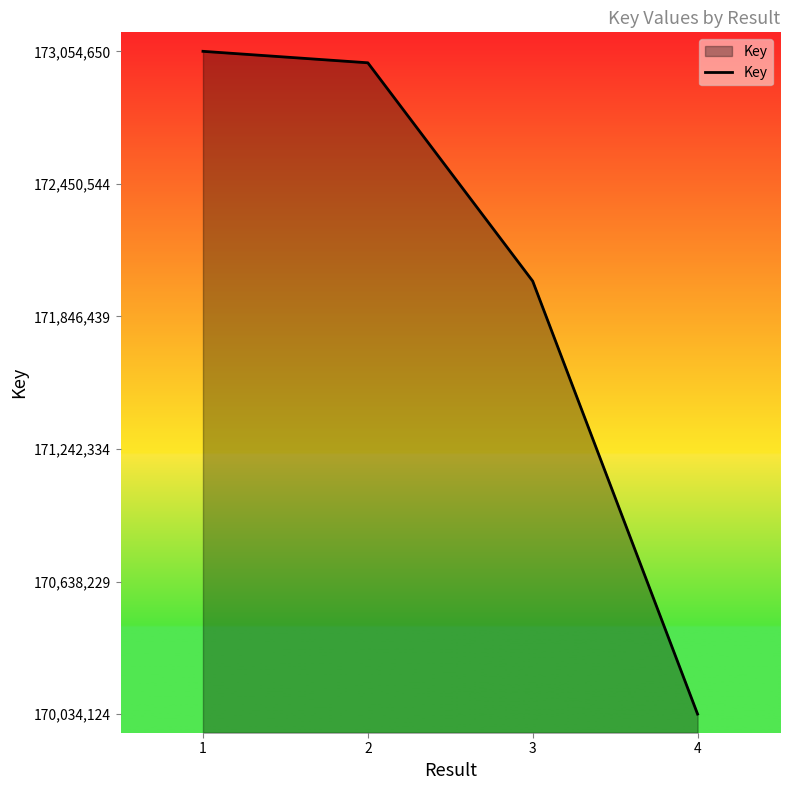

Which label corresponds to the smallest value in the chart?

4